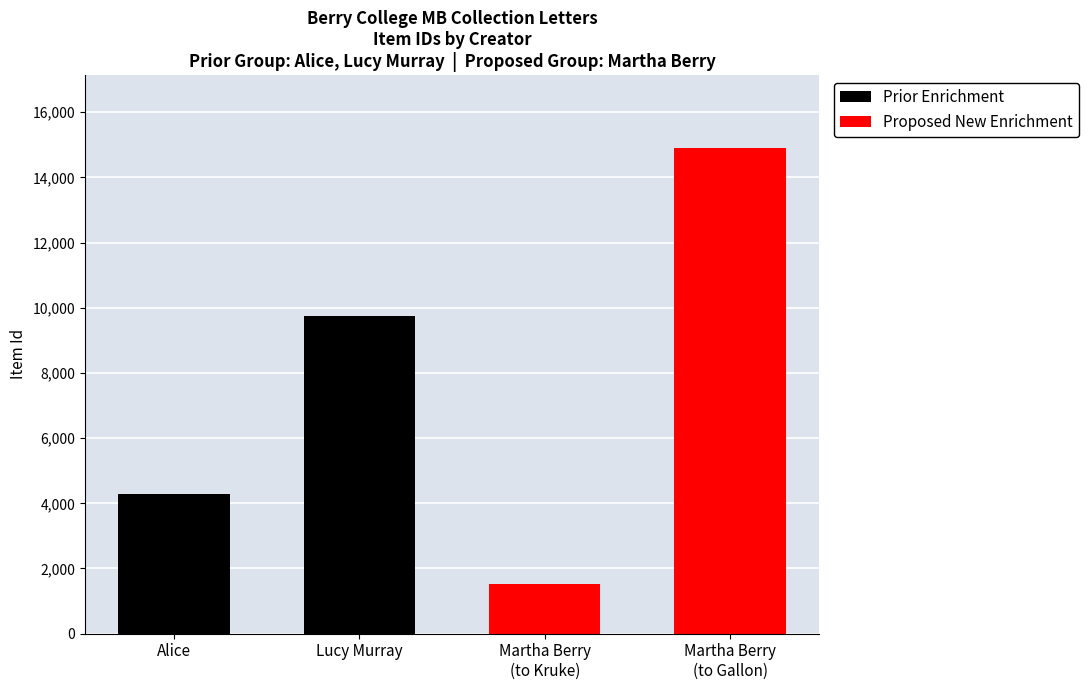

What is the average value of the Prior Enrichment series?

7016